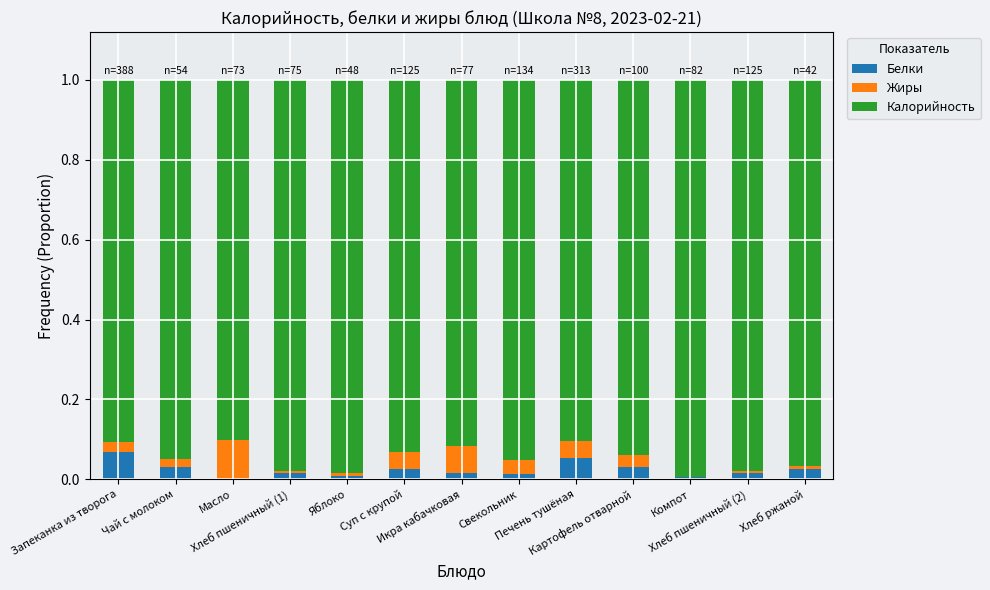

List the labels in order of Белки value, largest first.

Запеканка из творога, Печень тушёная, Картофель отварной, Чай с молоком, Хлеб ржаной, Суп с крупой, Хлеб пшеничный (2), Хлеб пшеничный (1), Икра кабачковая, Свекольник, Яблоко, Компот, Масло